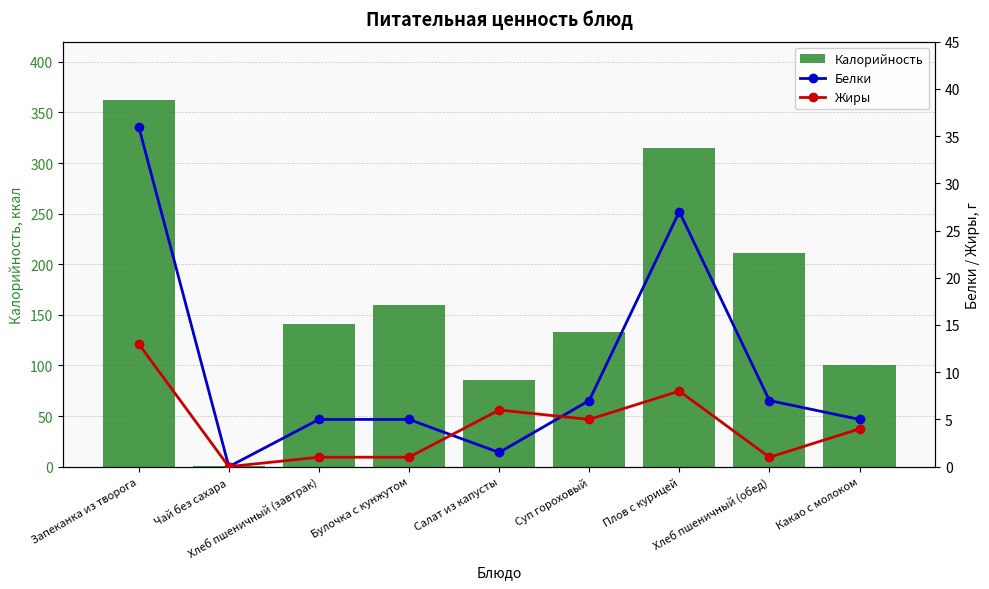

What position from the right is Булочка с кунжутом?

6